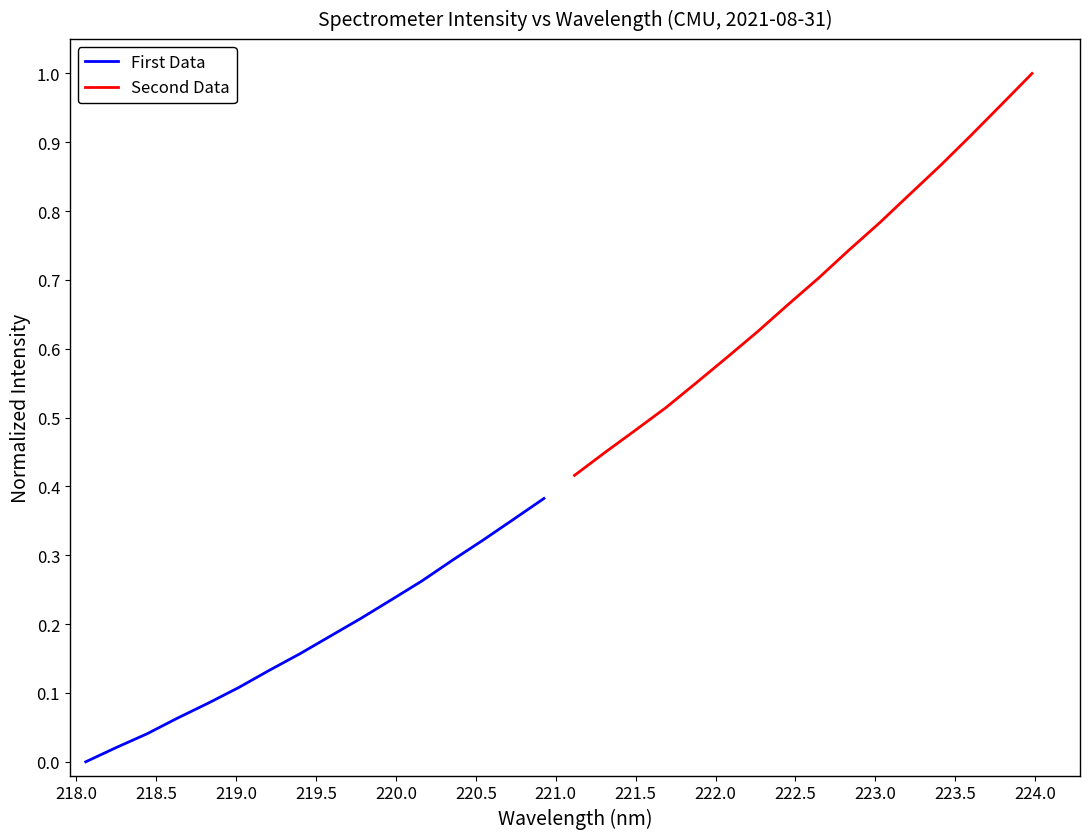

What is the label of the 8th point from the right?

221.5